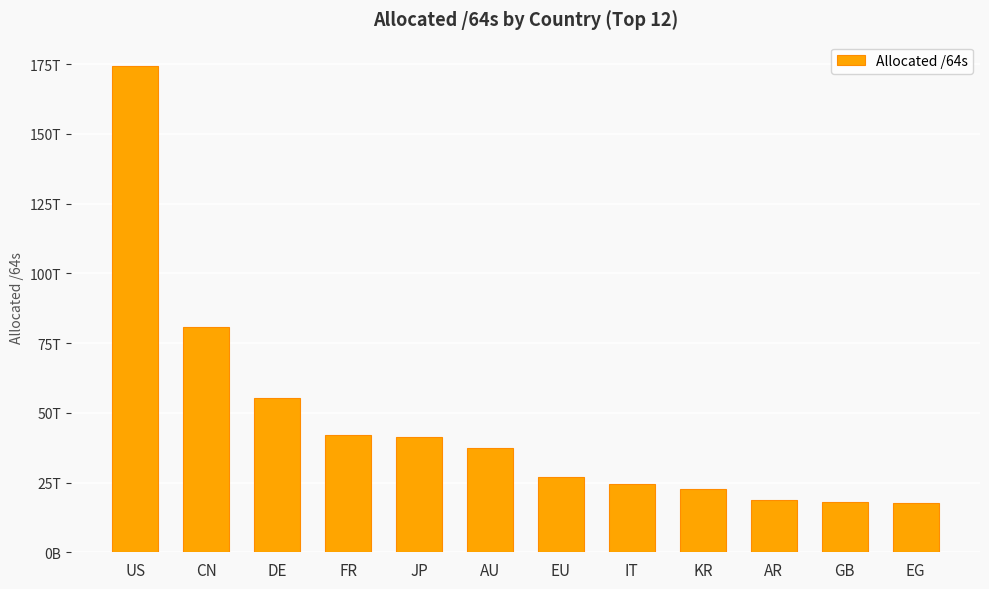

Between AR and FR, which is larger?

FR